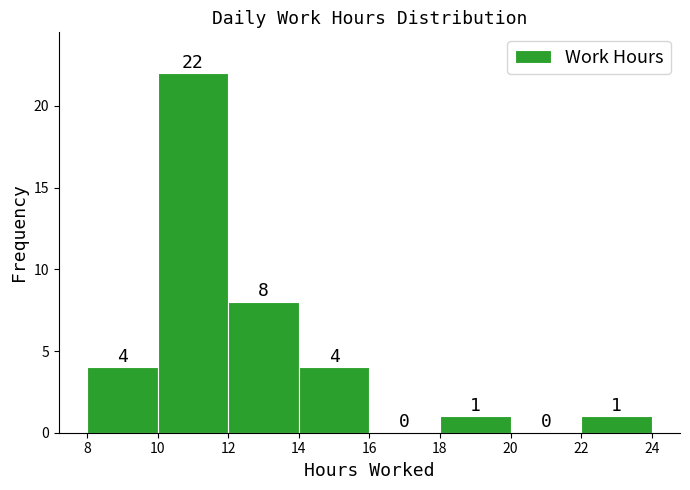

Reading left to right, transcribe this chart: for each bar, give the range it covers on the x-axis and its height.

8 to 10: 4
10 to 12: 22
12 to 14: 8
14 to 16: 4
16 to 18: 0
18 to 20: 1
20 to 22: 0
22 to 24: 1